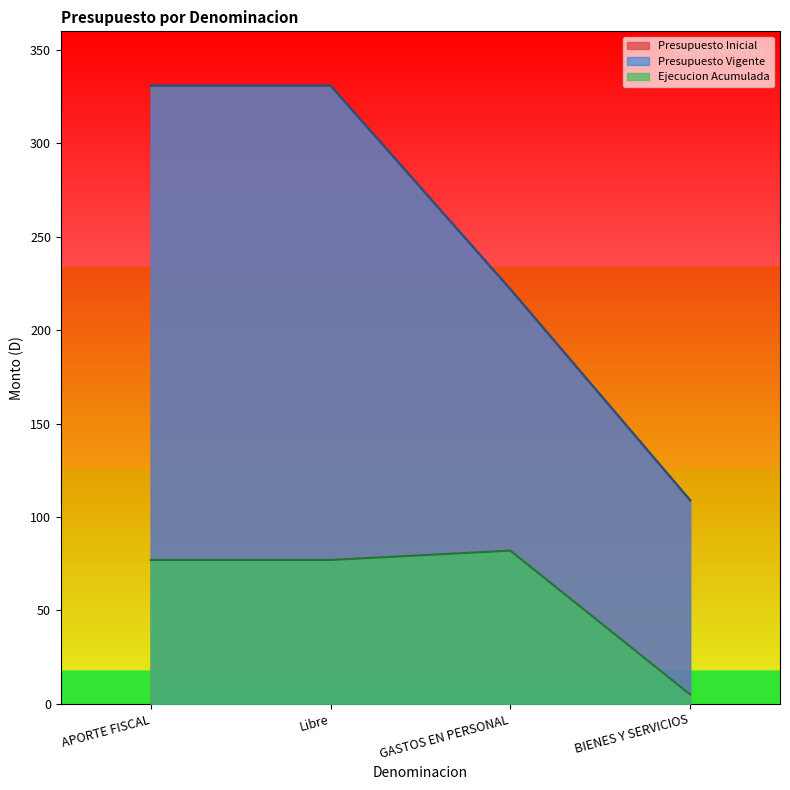

What is the spread (max minus min) of values at GASTOS EN PERSONAL?

140